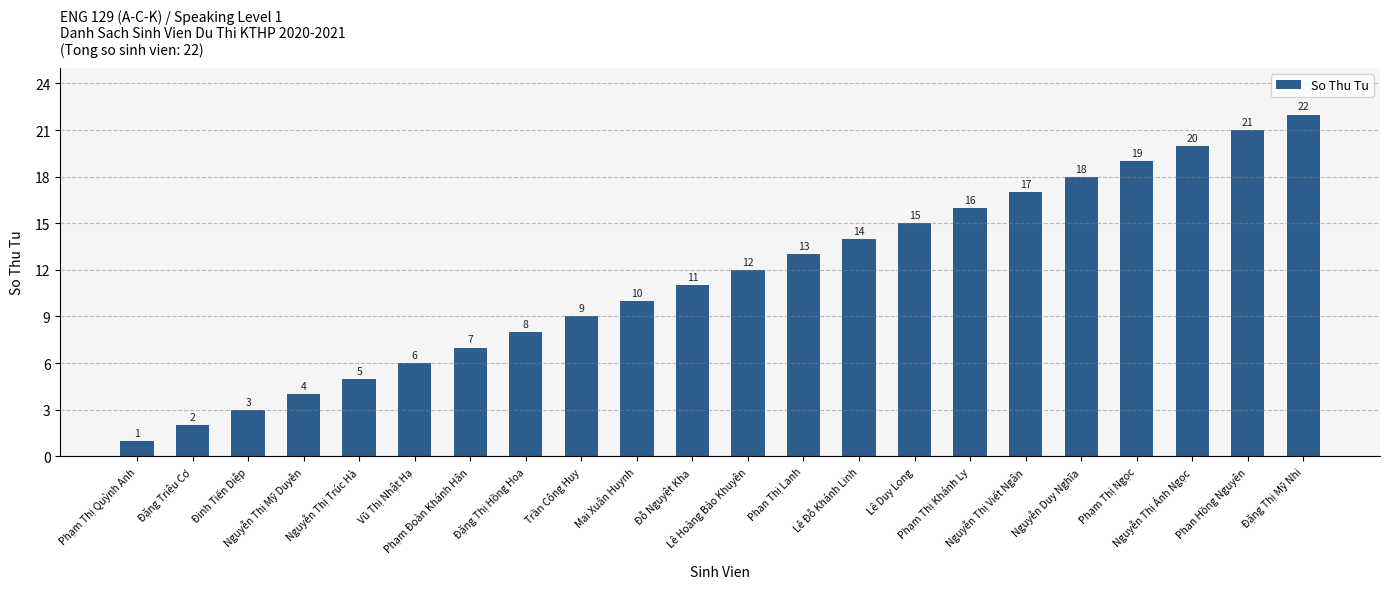

How many data points are less than 12?

11